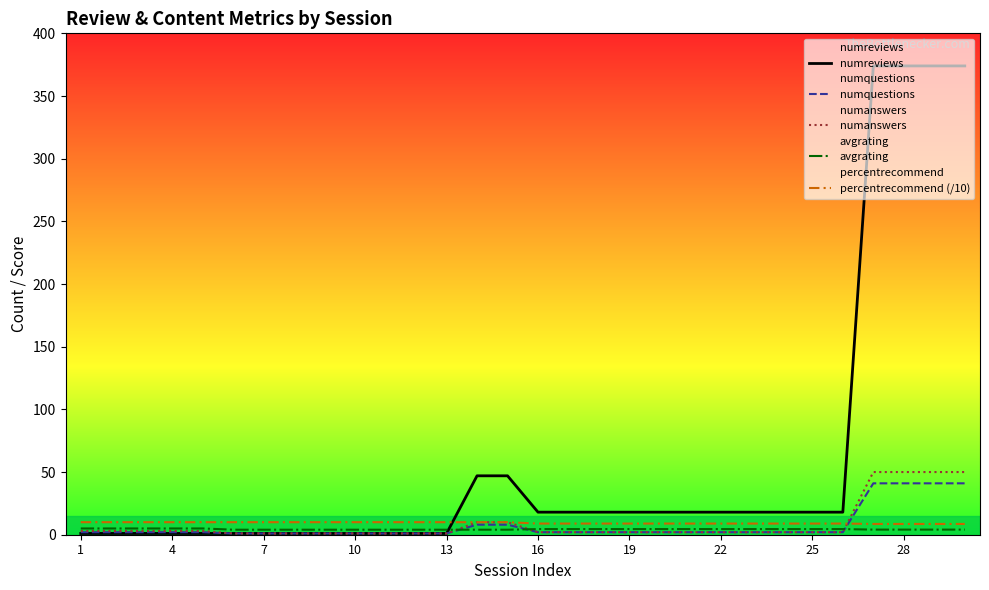

After their last crossing, which series has the higher values: avgrating or numanswers?

numanswers